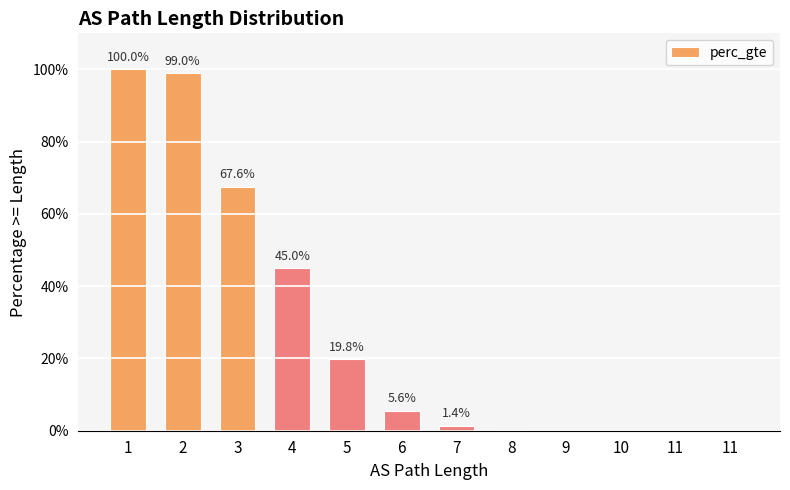

How many series are shown in this chart?

1